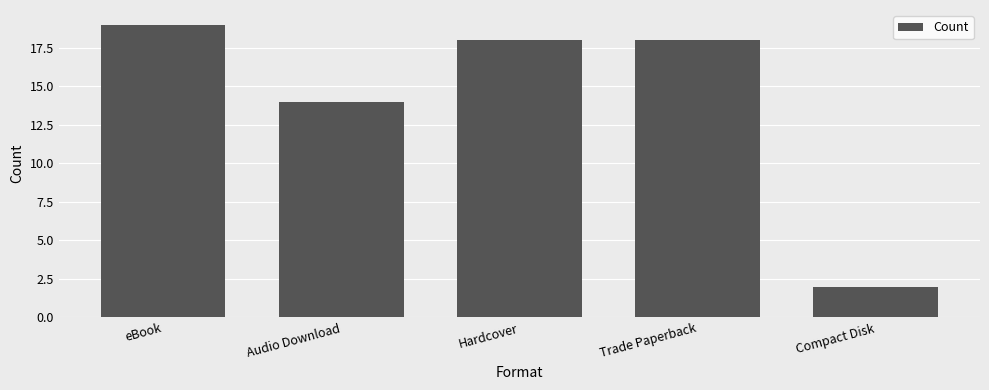

Does the chart contain any negative values?

No